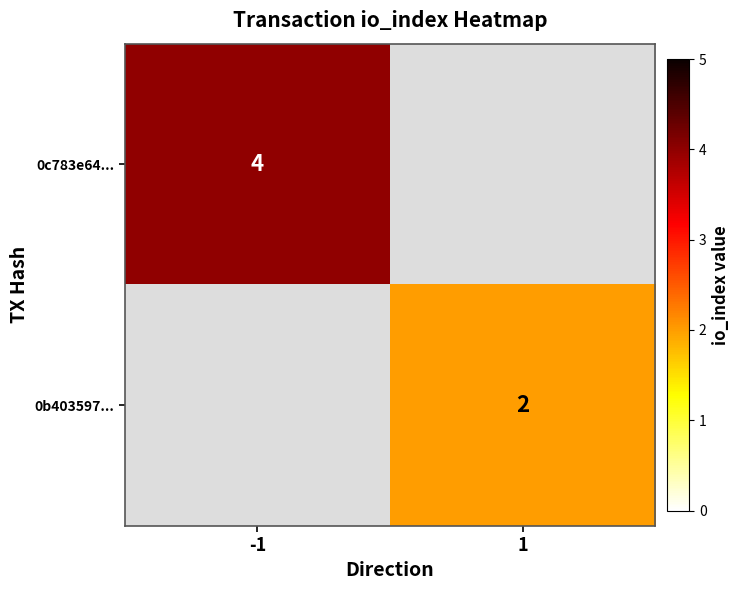

Is the value of 0c783e64... at -1 greater than the value of 0b403597... at 1?

Yes